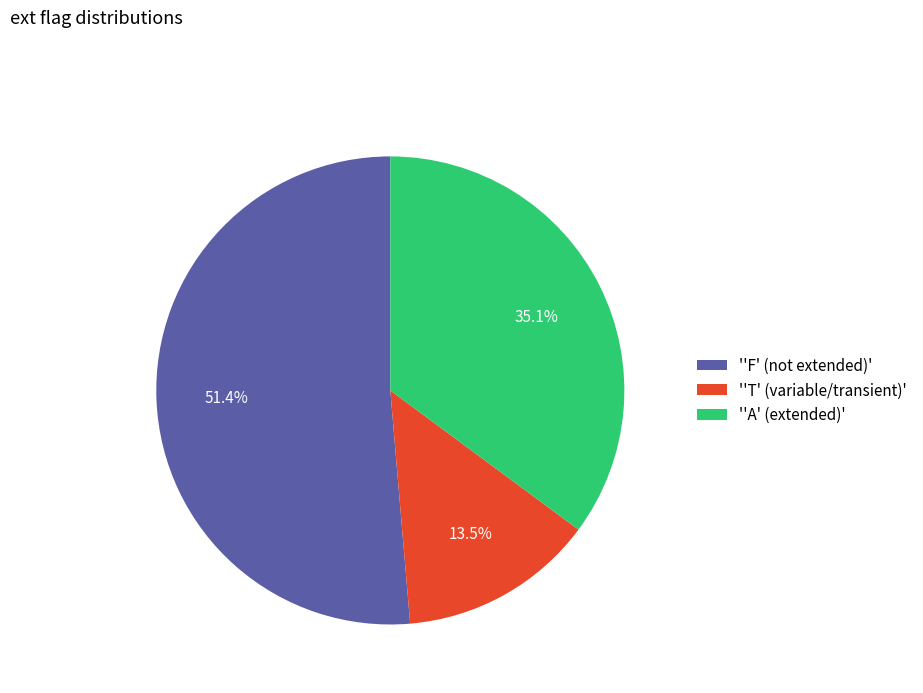

Is there any slice that represents more than half of the pie?

Yes